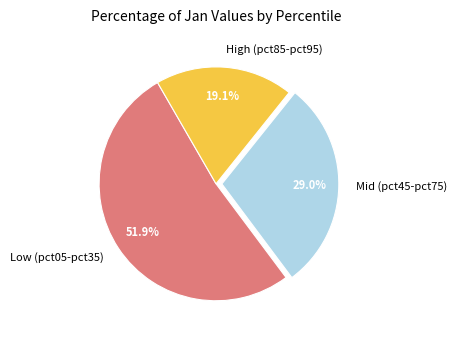

How much of the chart is everything except High (pct85-pct95)?

80.9%